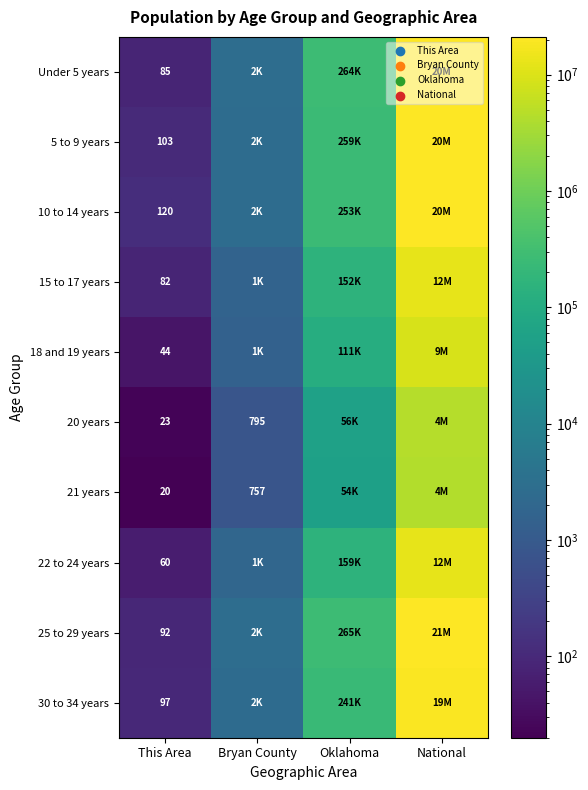

What is the total value across all series at This Area?

726